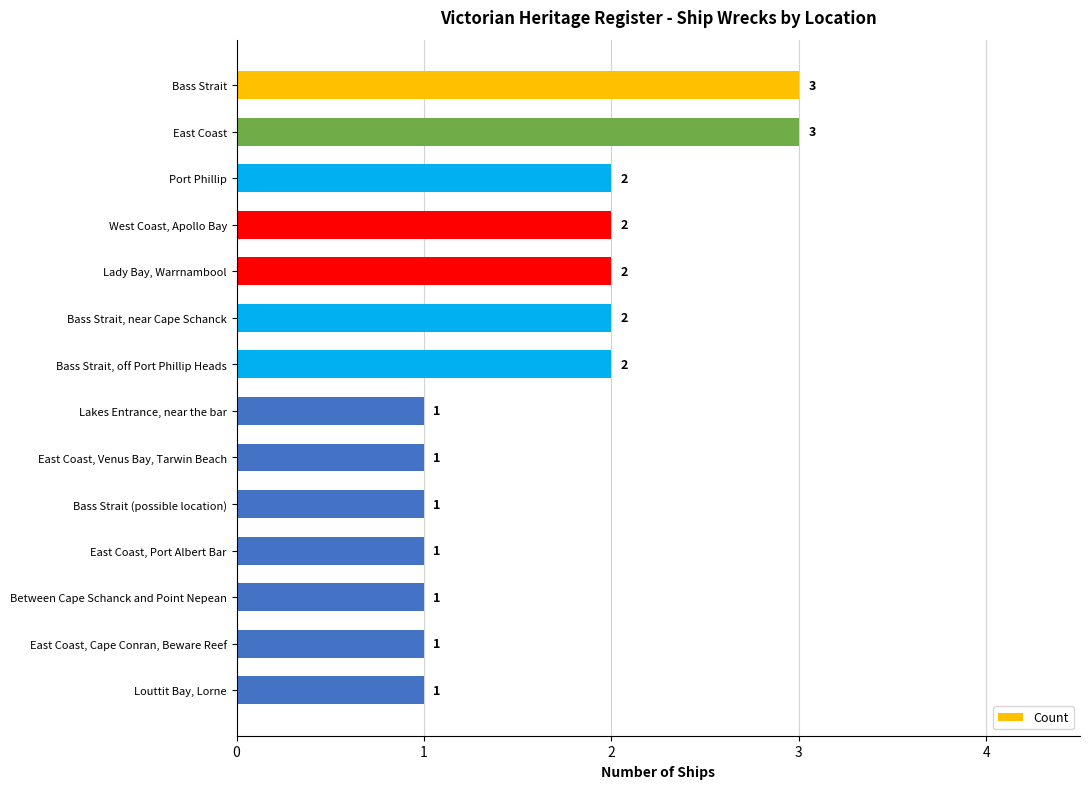

What is the label of the 6th bar from the bottom?

East Coast, Venus Bay, Tarwin Beach